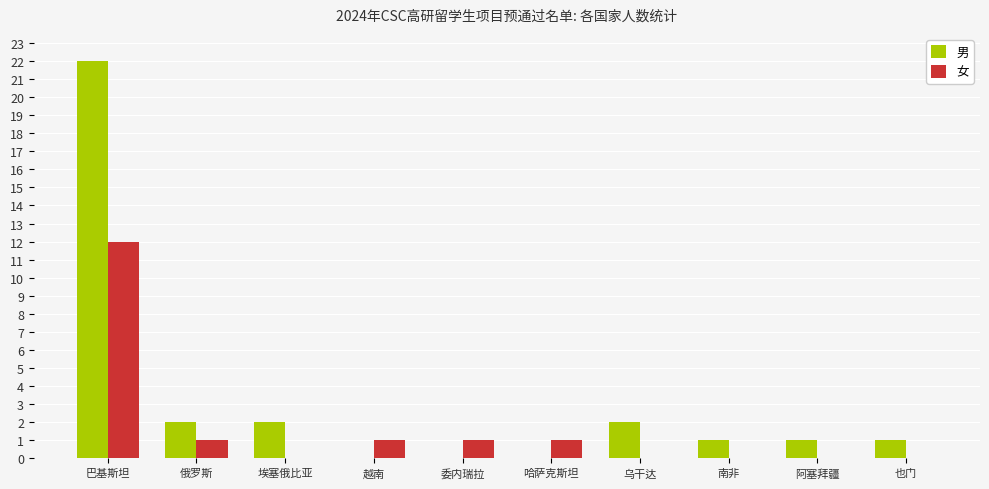

The value of 女 at 乌干达 is 0. True or false?

True